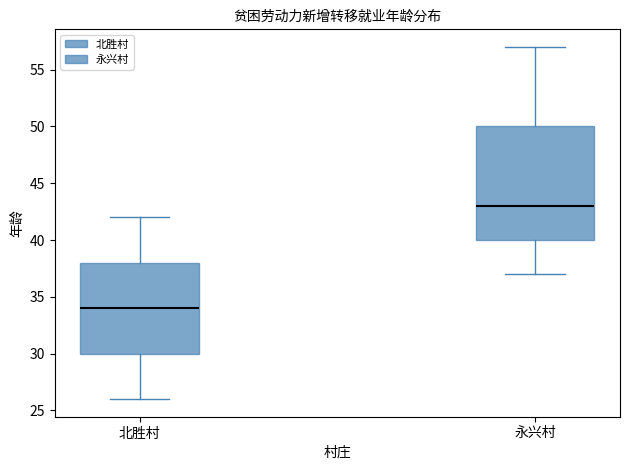

Reading left to right, transcribe this box plot: for each box, give where its median line is, the range the box spans, and where its two whiskers end, as read against the y-axis. The values are not printed on the chart, so give them approximately, as read against the axis.

北胜村: median 34, box 30 to 38, whiskers 26 to 42
永兴村: median 43, box 40 to 50, whiskers 37 to 57